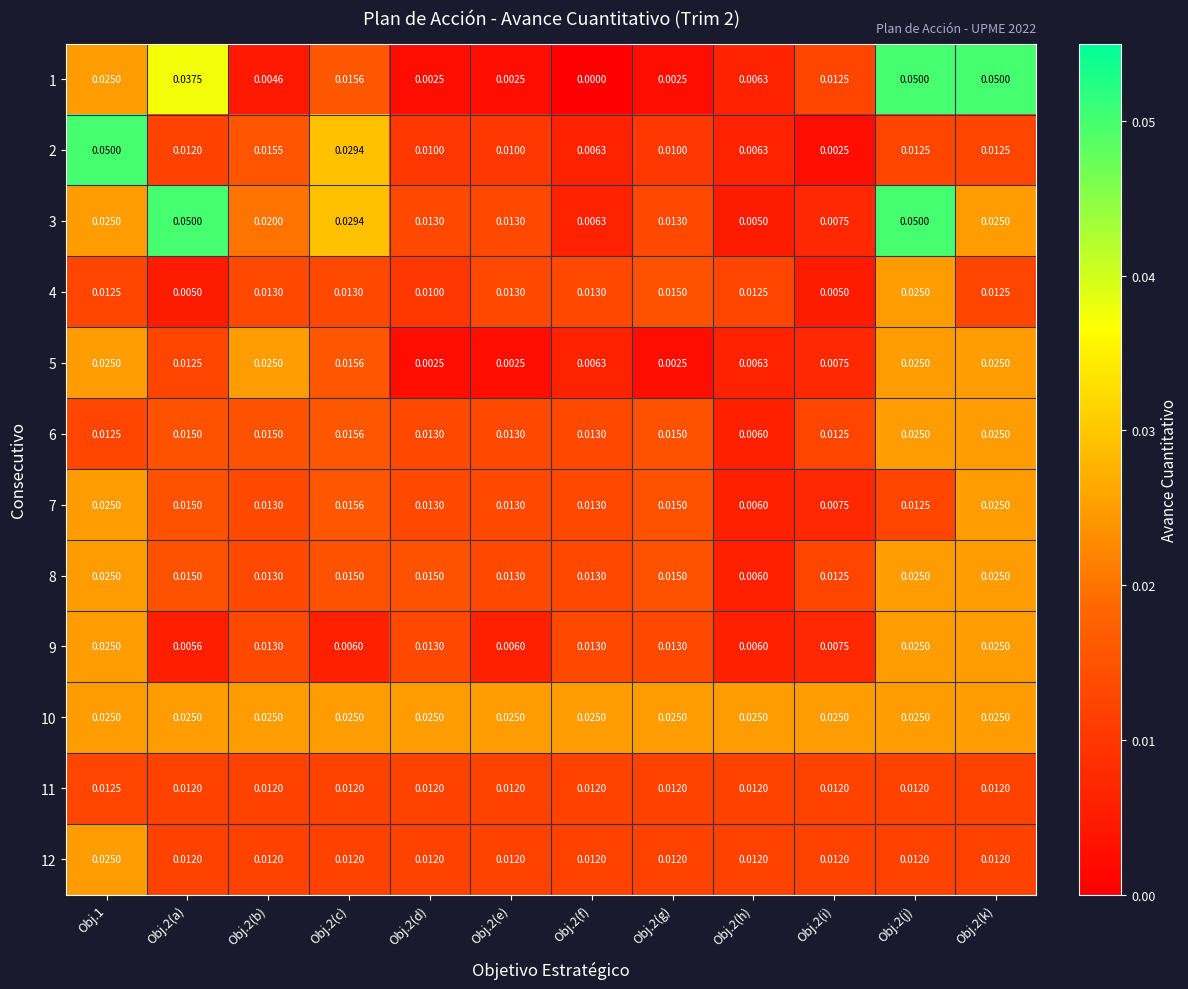

Is the value of 12 at Obj.2(j) greater than the value of 10 at Obj.2(b)?

No